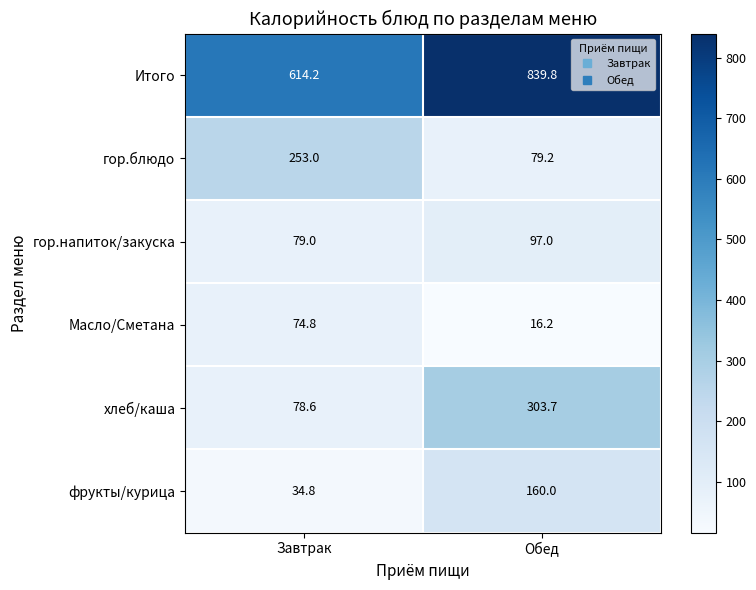

What is the smallest value displayed?

16.2